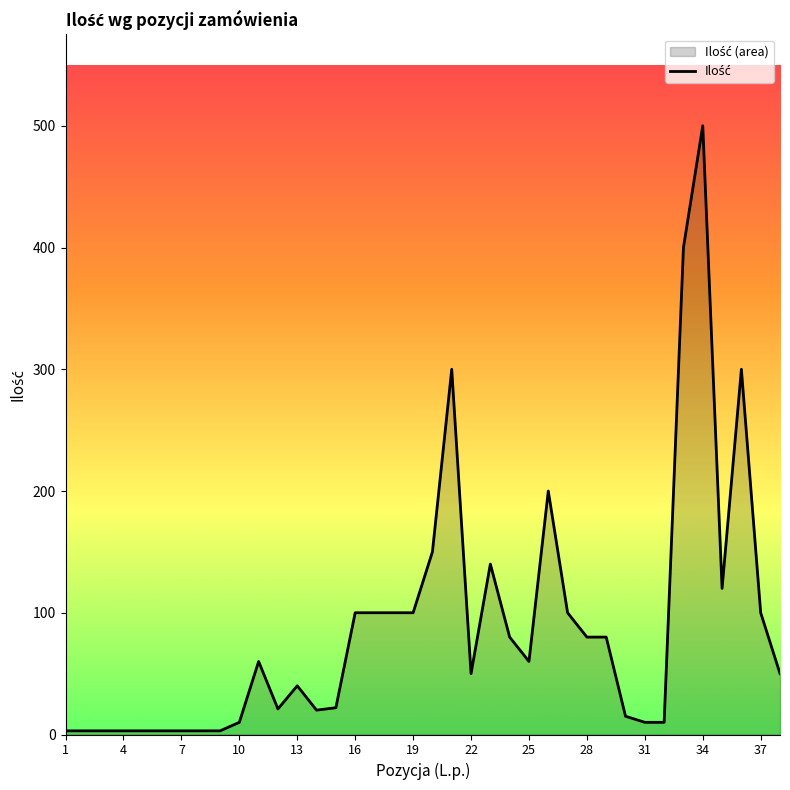

Which label corresponds to the largest value in the chart?

34